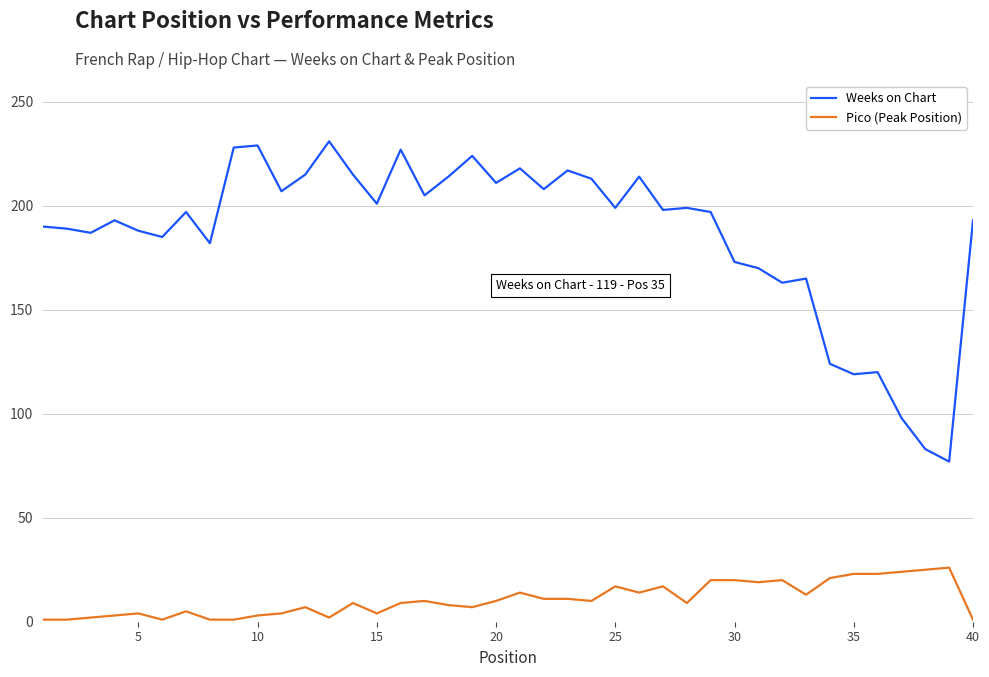

What is the sum of all Pico (Peak Position) values?

430